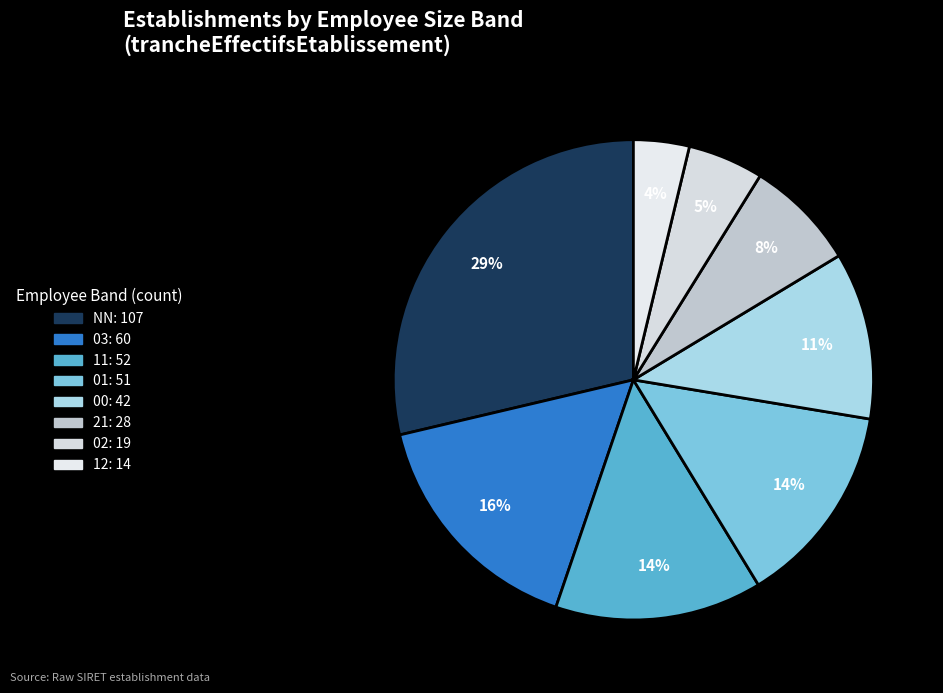

How many segments does this pie chart have?

8